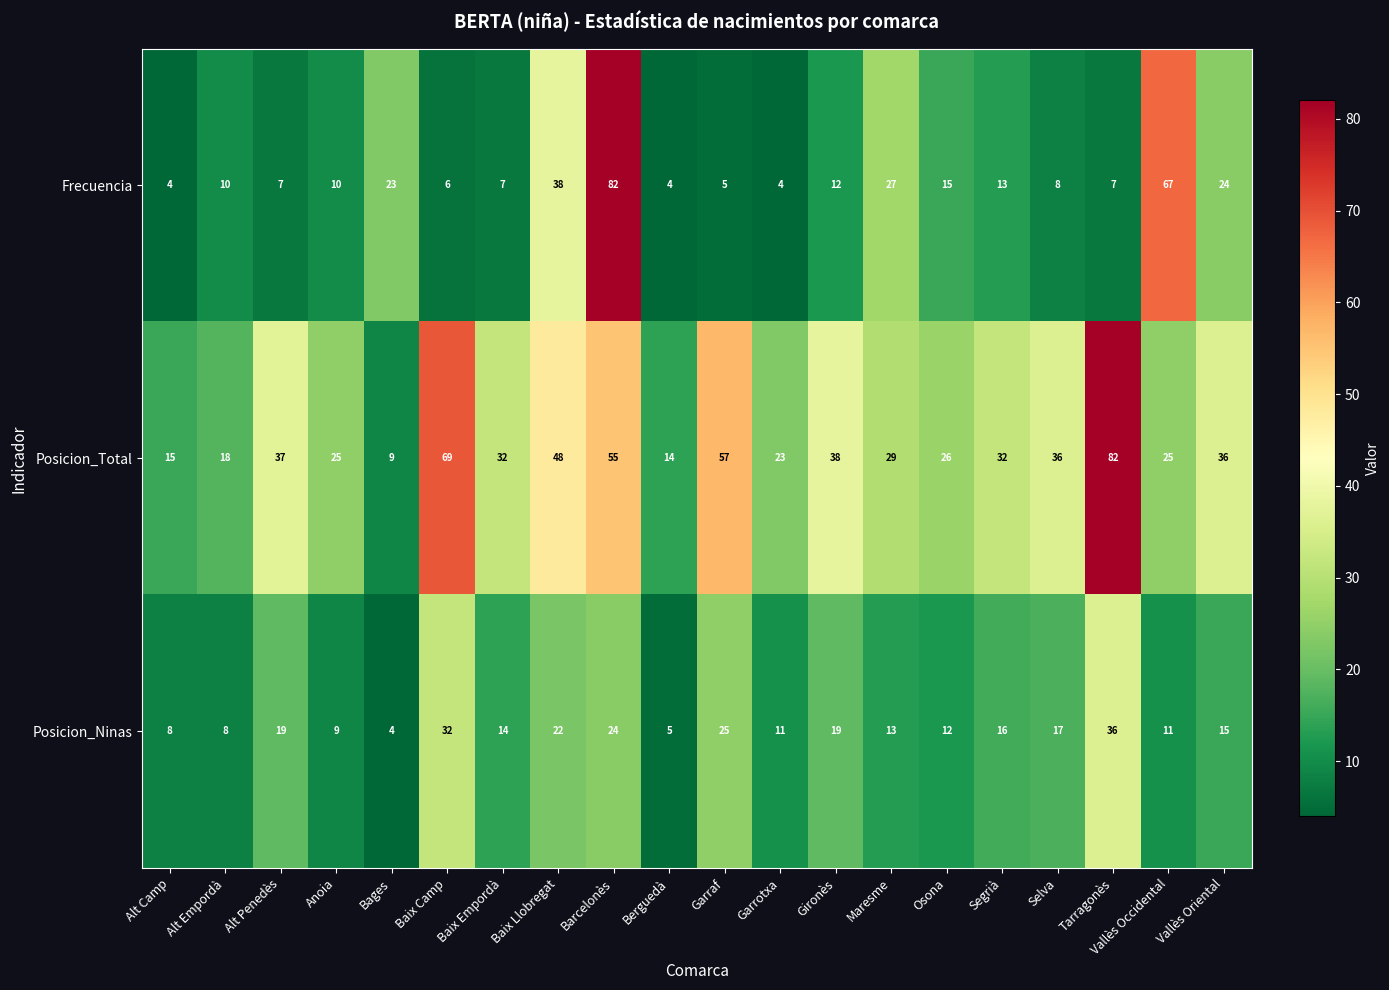

What is the minimum value for Posicion_Total?

9